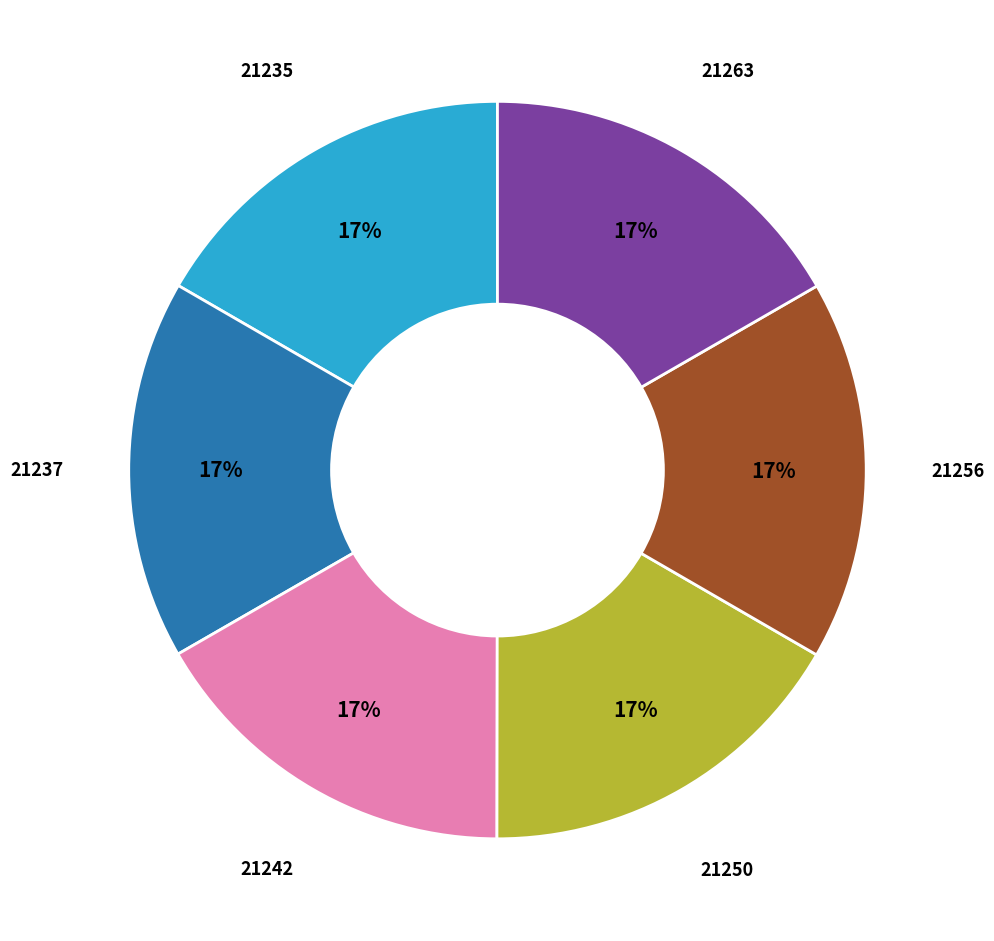

Combined, do 21256 and 21263 account for over 50%?

No